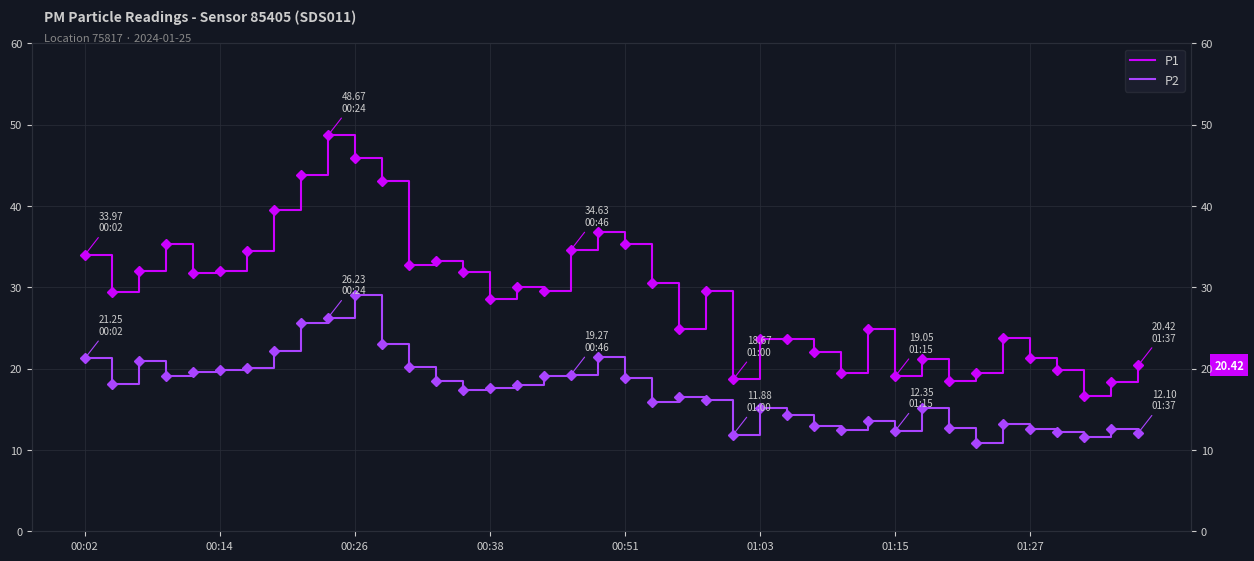

What is the difference between the second highest and second lowest values in the P2 series?

14.6